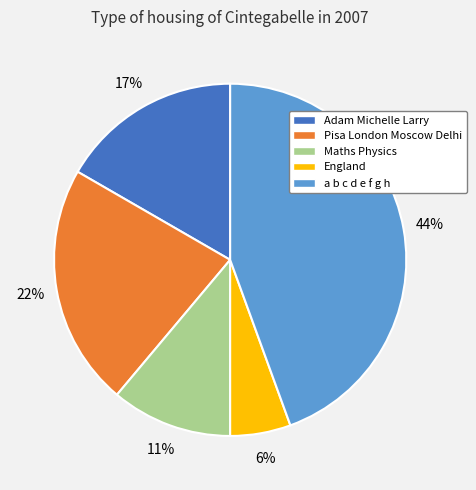

What percentage is the a b c d e f g h slice, to the nearest percent?

44%